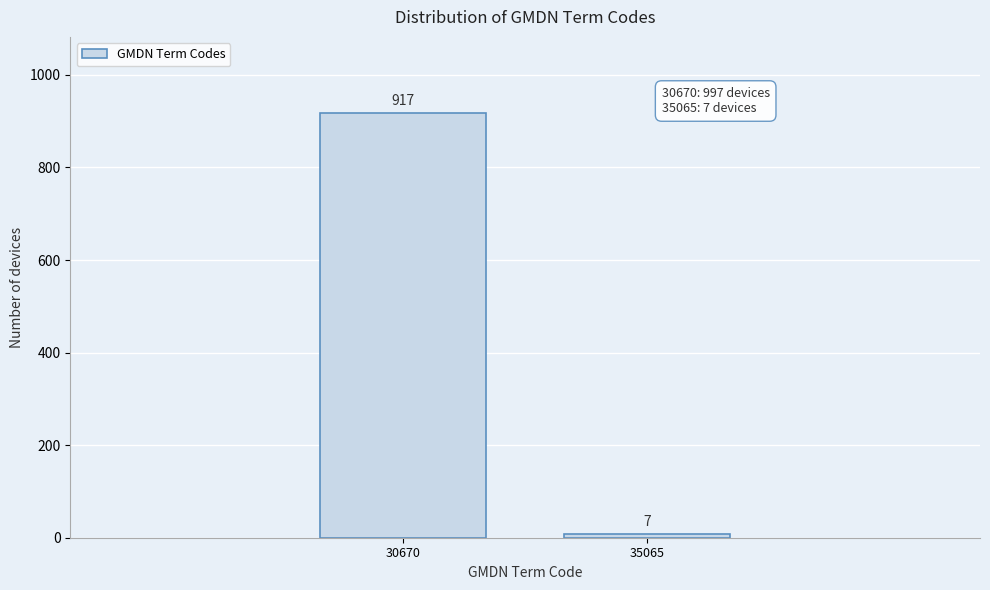

Reading right to left, list all the values displayed in this chart.

7	917